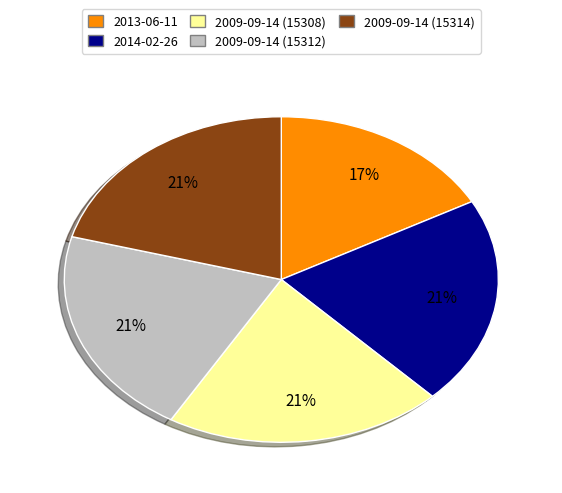

To the nearest percent, what portion does 2009-09-14 (15314) represent?

21%